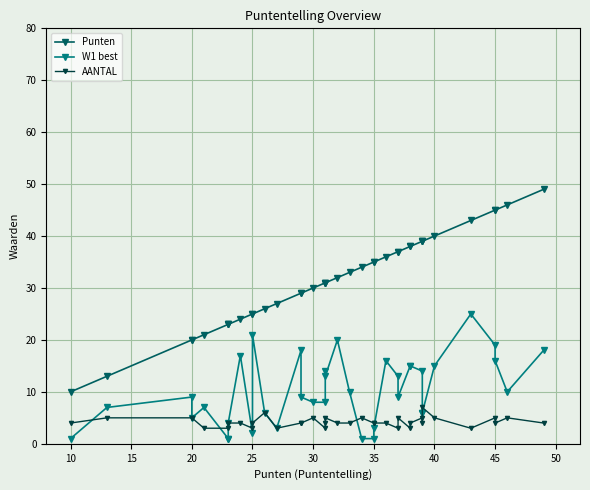

True or false: AANTAL and Punten intersect in this chart.

False